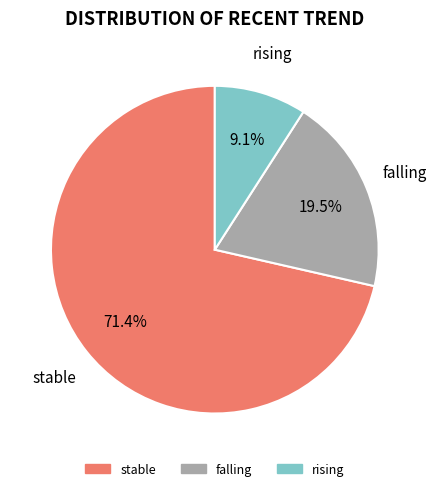

To the nearest percent, what is the difference between the falling and rising slice percentages?

10%